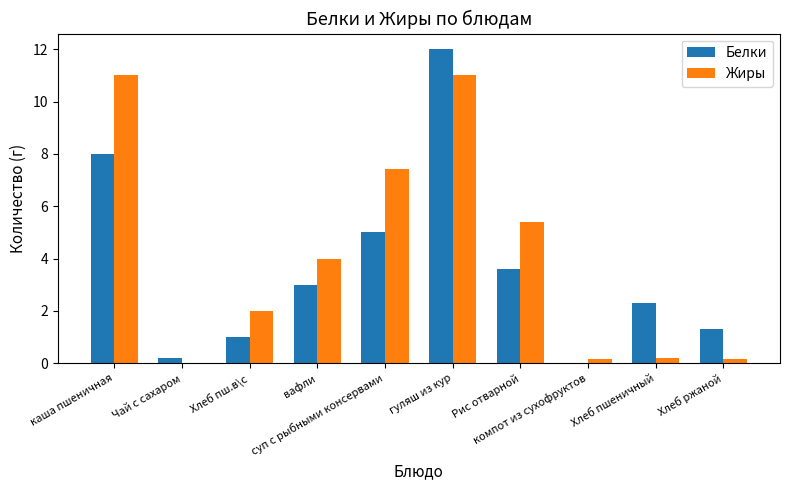

What is the maximum value shown in the chart?

12.0